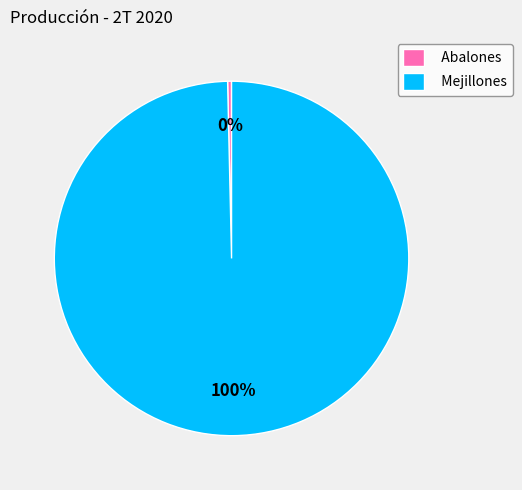

True or false: Mejillones accounts for 100% of the total.

True